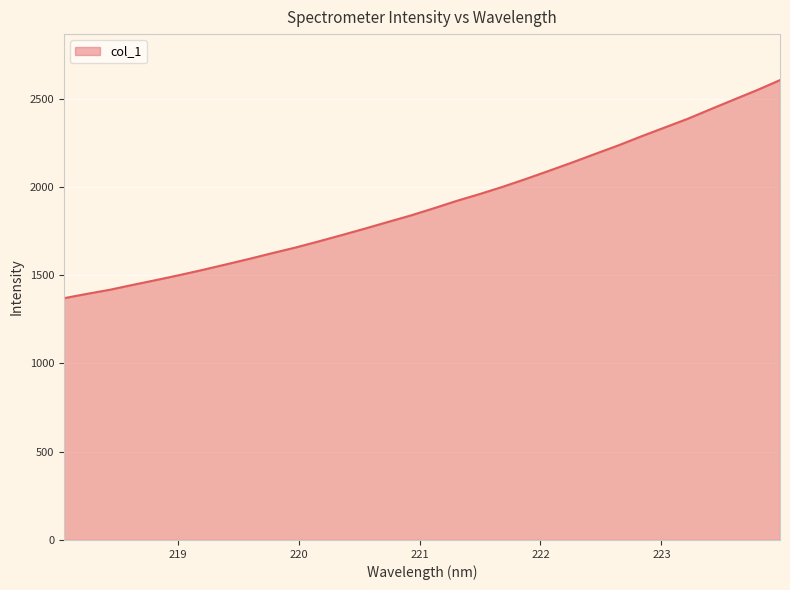

What is the smallest value displayed?

1369.7